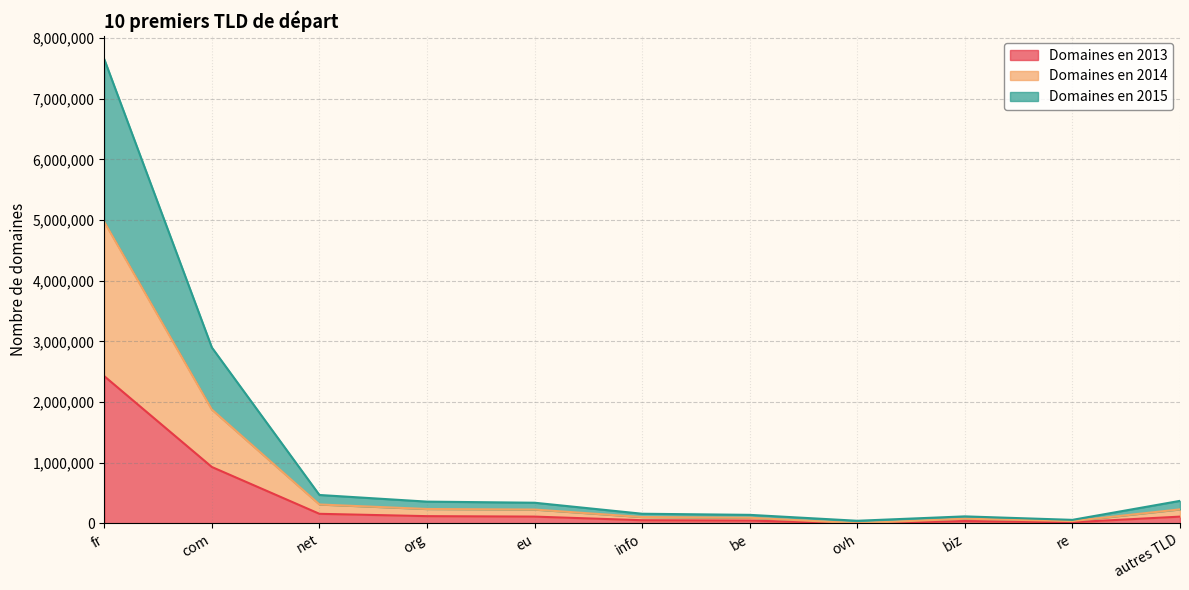

At which category is the sum across all series the highest?

fr